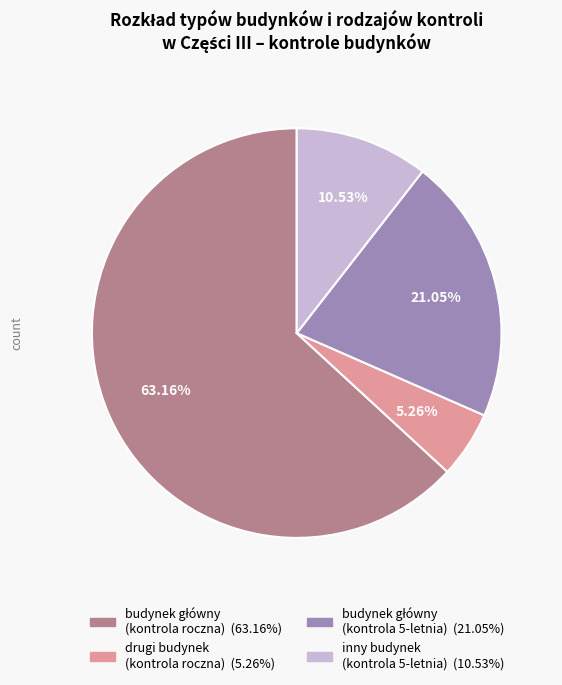

Does any single category account for the majority?

Yes